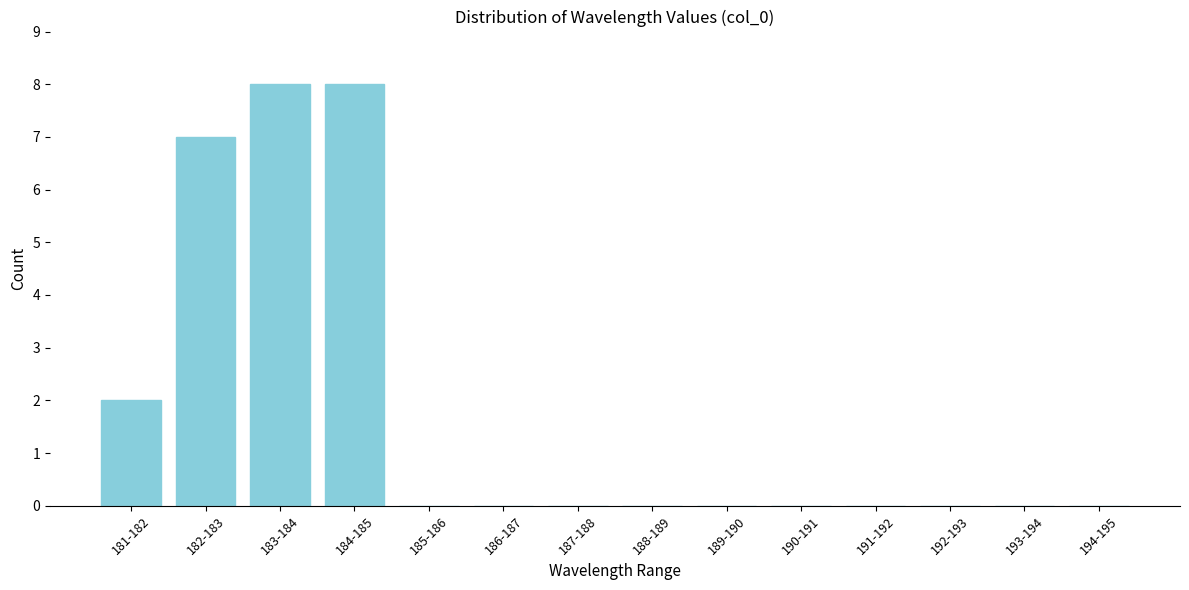

Reading left to right, transcribe all the data shown in this chart.

181-182=2	182-183=7	183-184=8	184-185=8	185-186=0	186-187=0	187-188=0	188-189=0	189-190=0	190-191=0	191-192=0	192-193=0	193-194=0	194-195=0